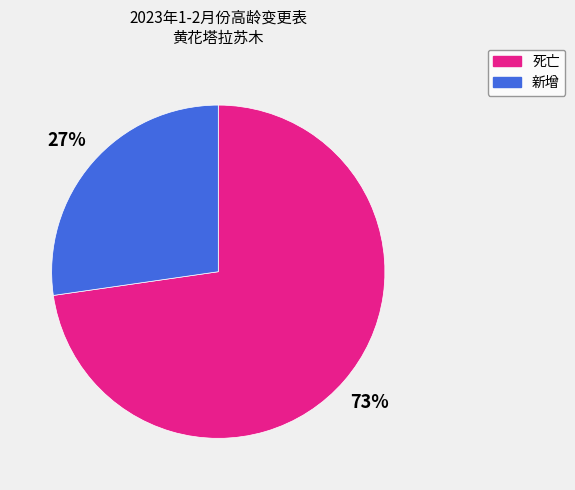

Do 死亡 and 新增 together represent more than half of the pie?

Yes